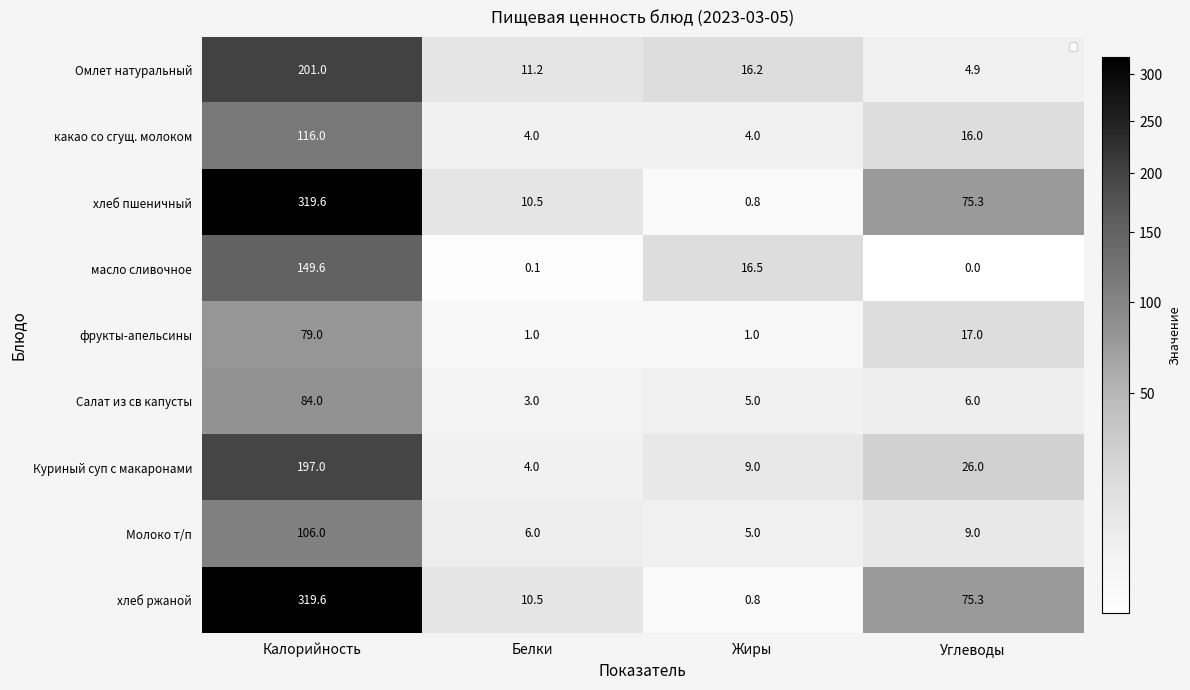

How many distinct data groups are displayed?

9